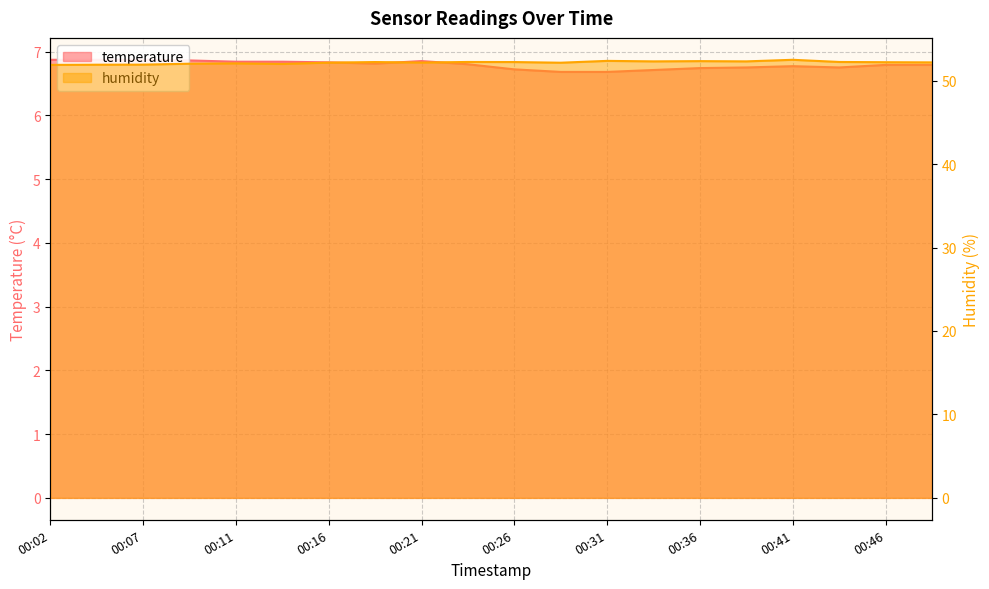

True or false: humidity has a value of 89.1 at 00:21.

False